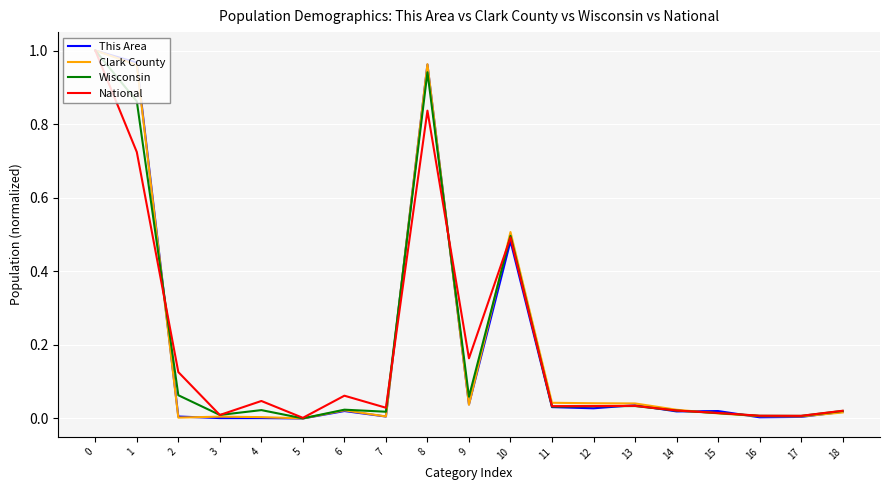

Between 0 and 10, which series saw the biggest shift?

This Area